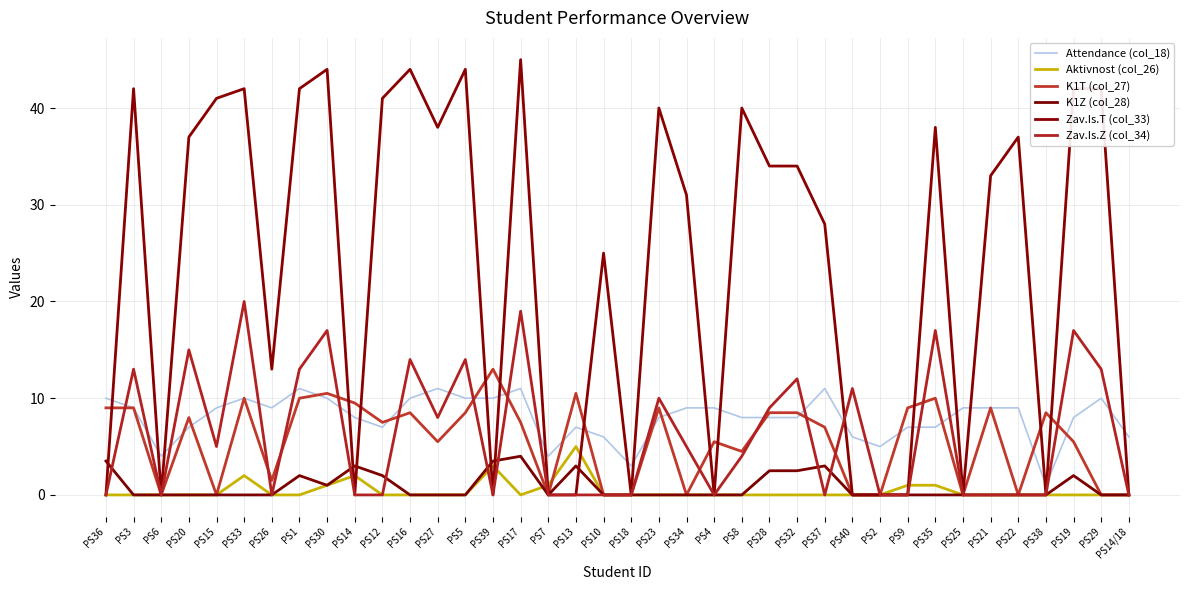

Between PS12 and PS38, which is larger?

PS12